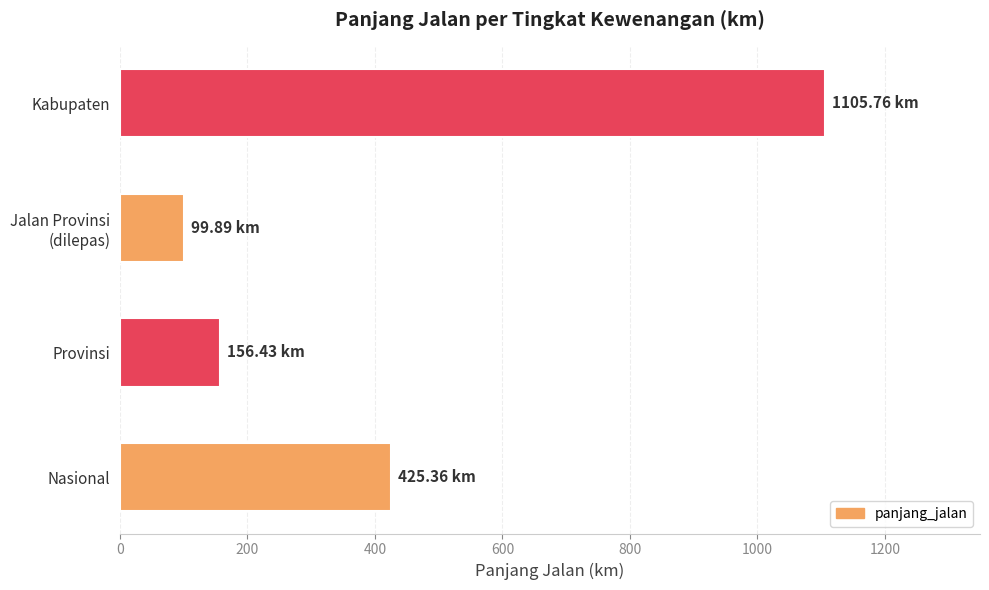

What is the difference between the second highest and minimum values?

325.5